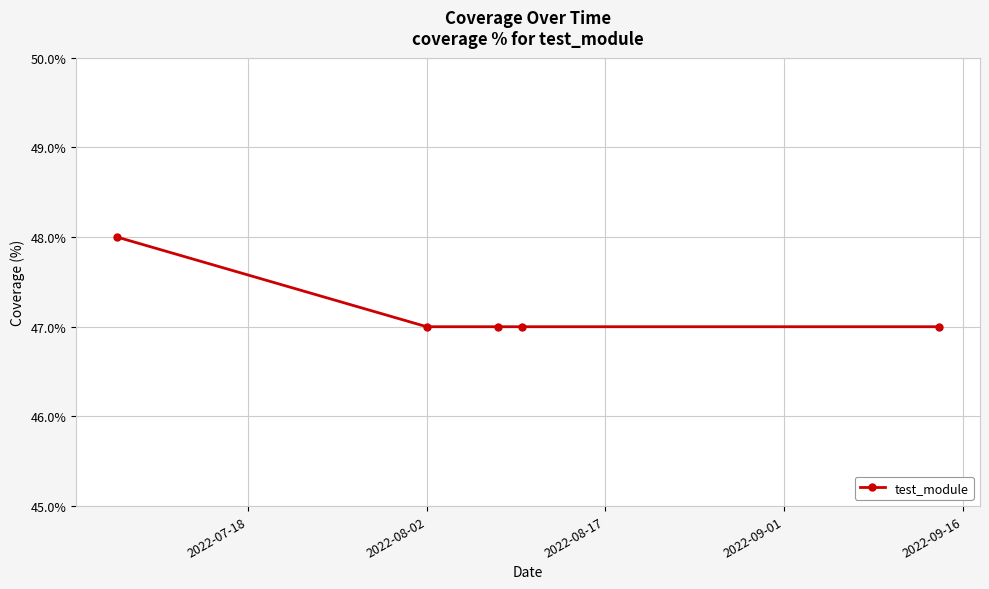

What is the average value?

47